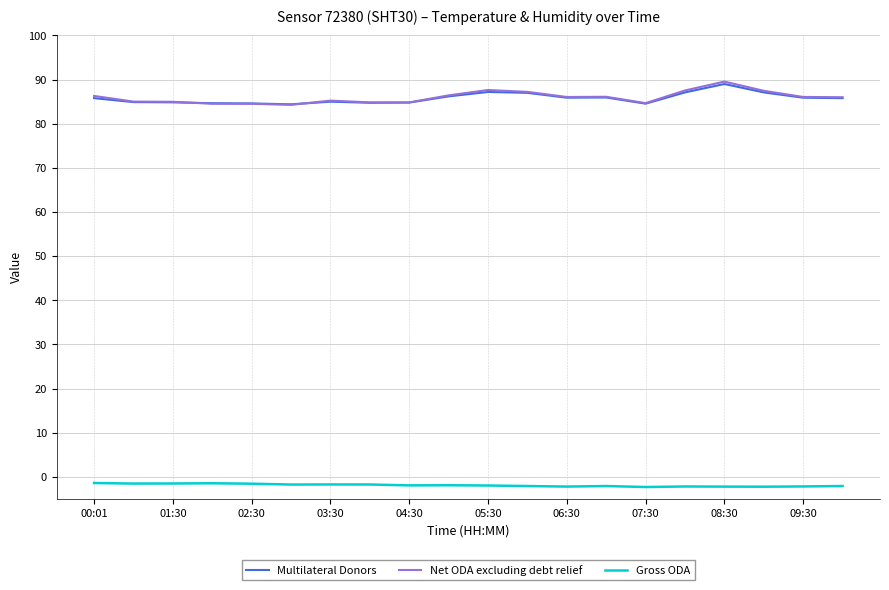

Which series has the widest spread of values?

Net ODA excluding debt relief